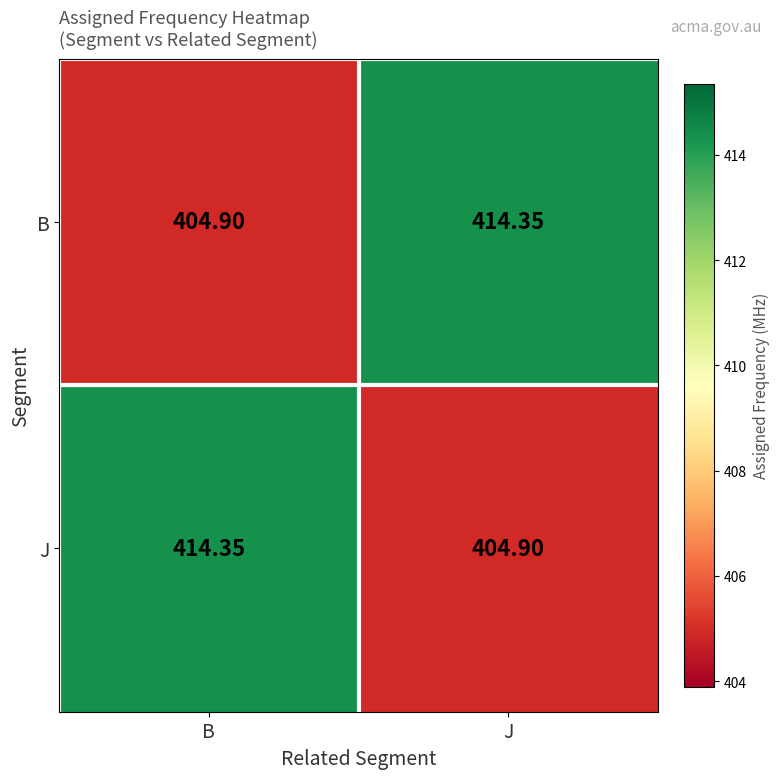

Rank the categories by J value from lowest to highest.

J, B